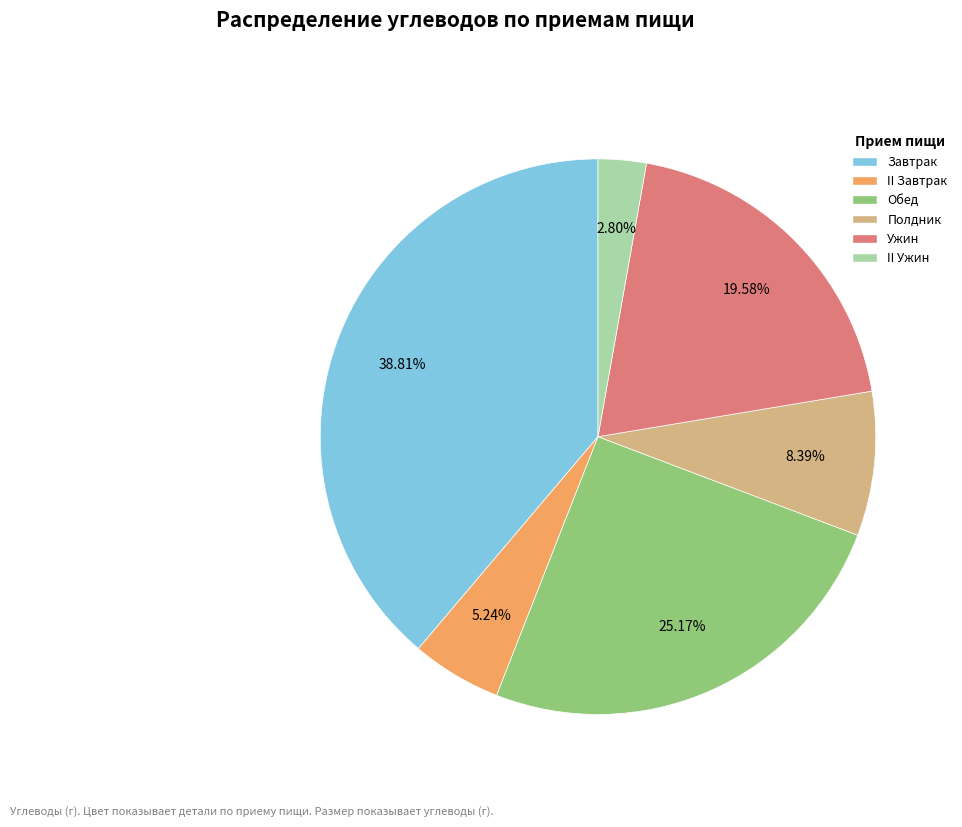

To the nearest percent, what percentage of the pie is Полдник?

8%